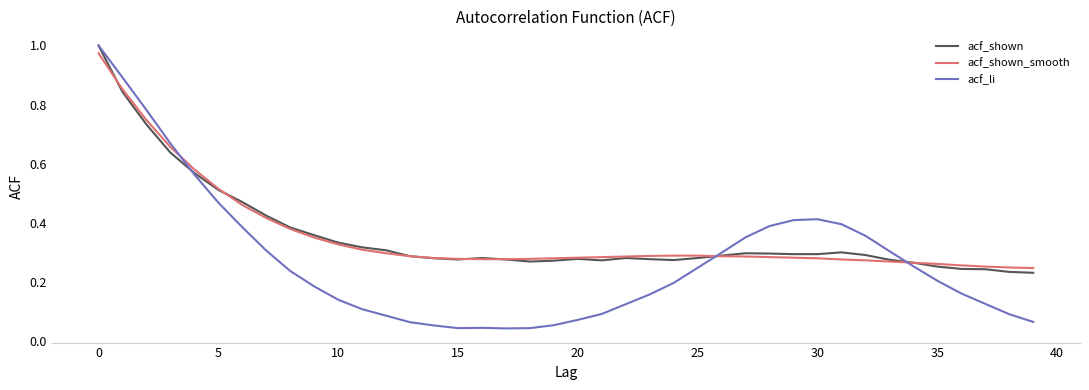

Which series has the widest spread of values?

acf_li